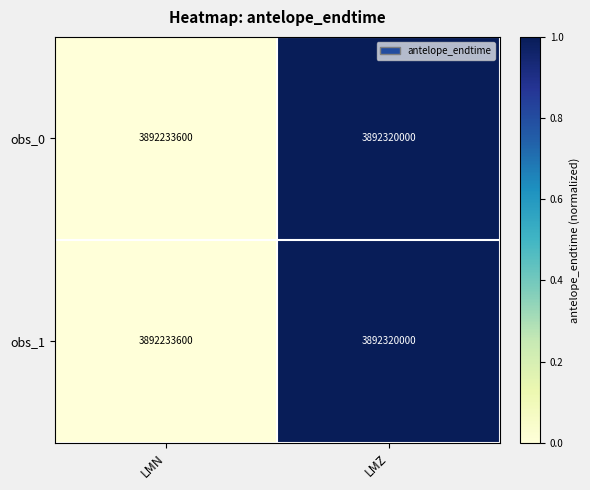

How many series are shown in this chart?

2